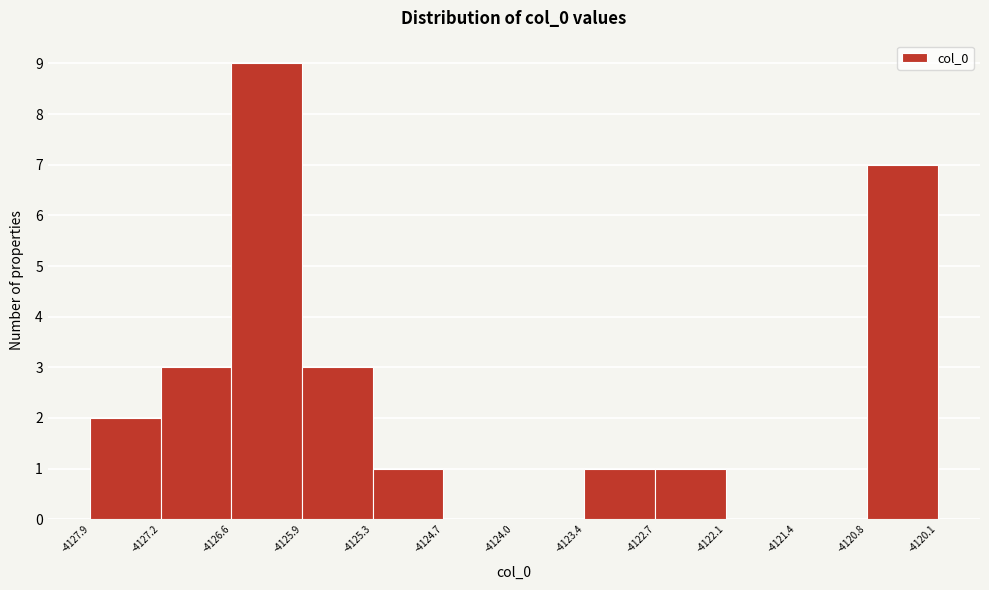

Over which range of the x-axis is the bar tallest?

-4126.6 to -4125.9